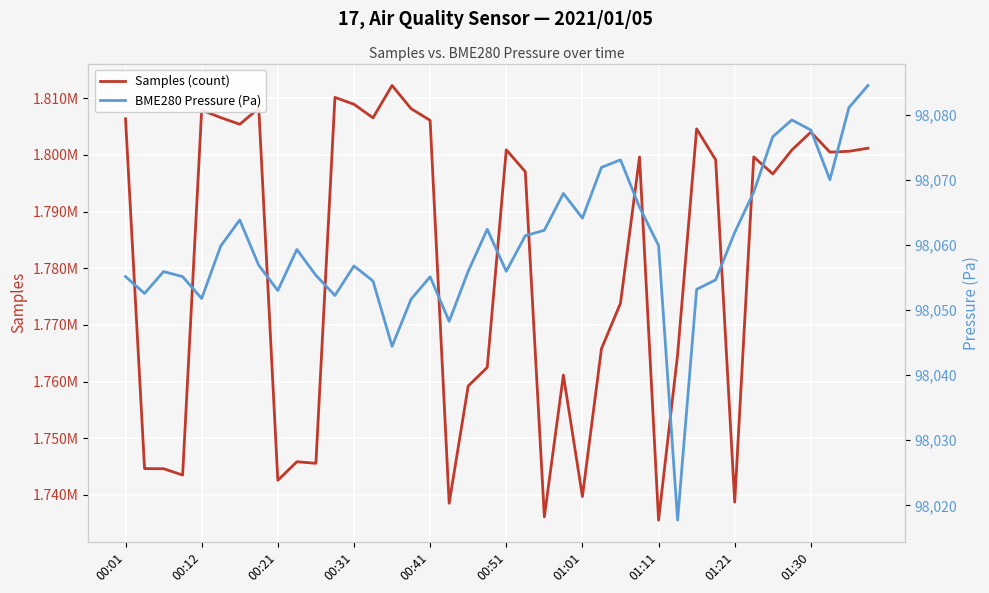

The Samples (count) series shows 1735529.0 at 01:11. True or false?

True